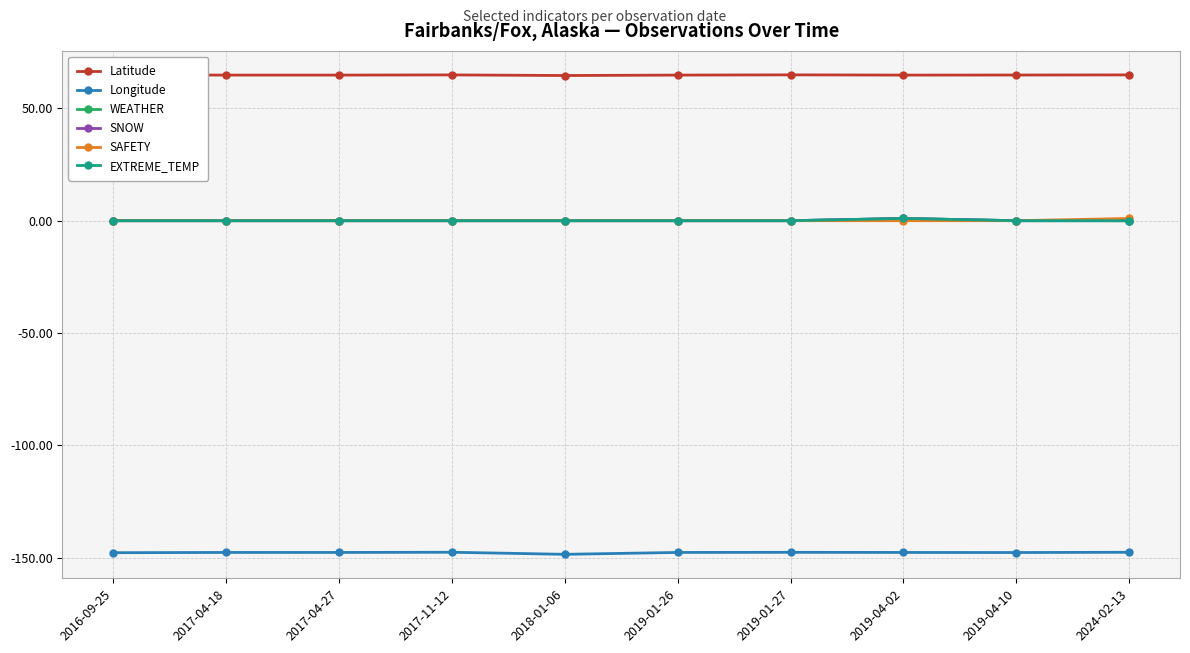

What is the sum of the Latitude values at 2016-09-25 and 2024-02-13?

129.9